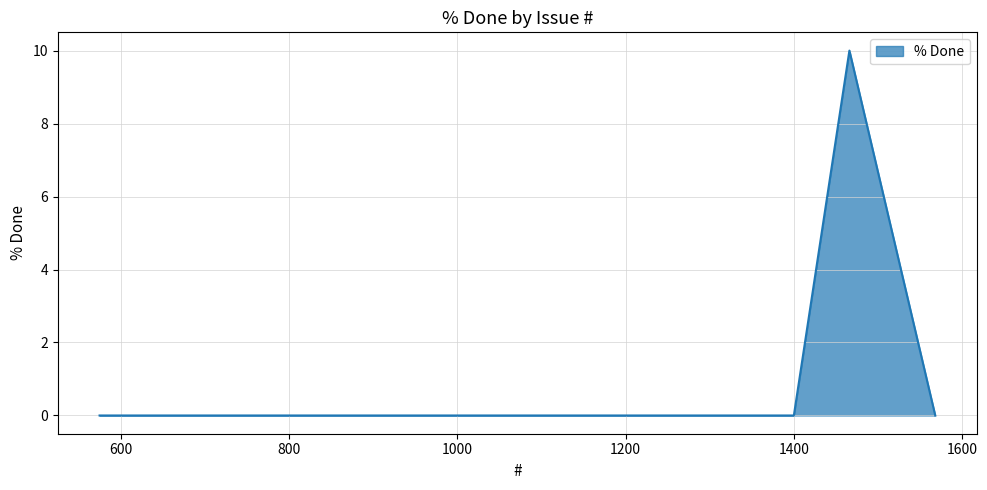

What is the change in value from 1466 to 693?

-10